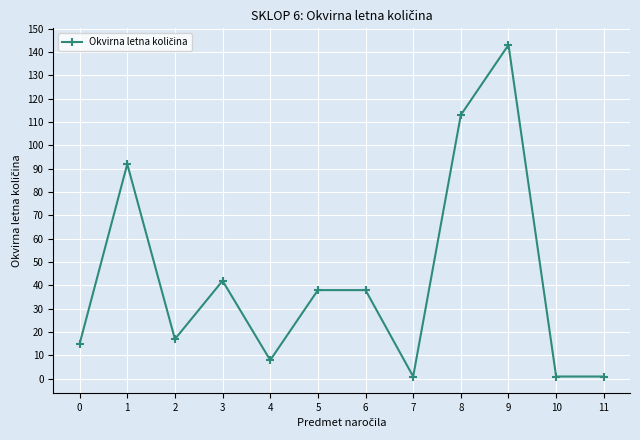

What is the difference between the values at 0 and 3?

27